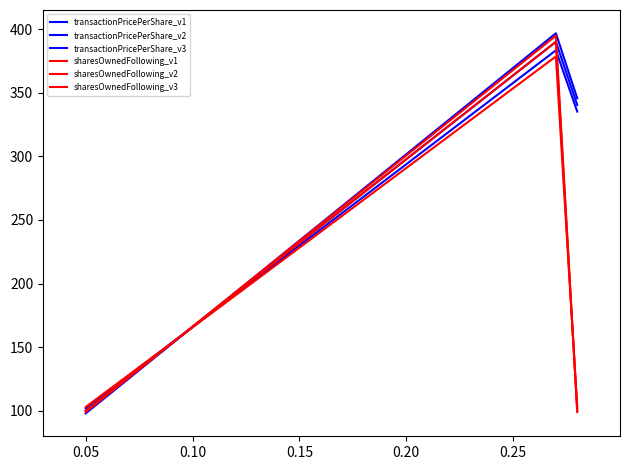

What is the difference between the maximum and minimum values in the transactionPricePerShare_v3 series?

298.7